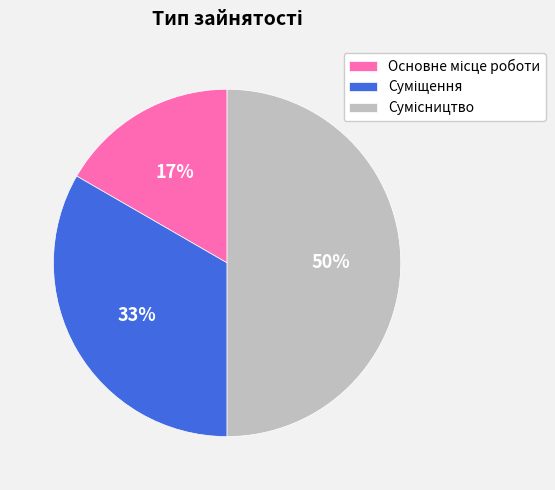

To the nearest percent, what is the average slice percentage?

33%